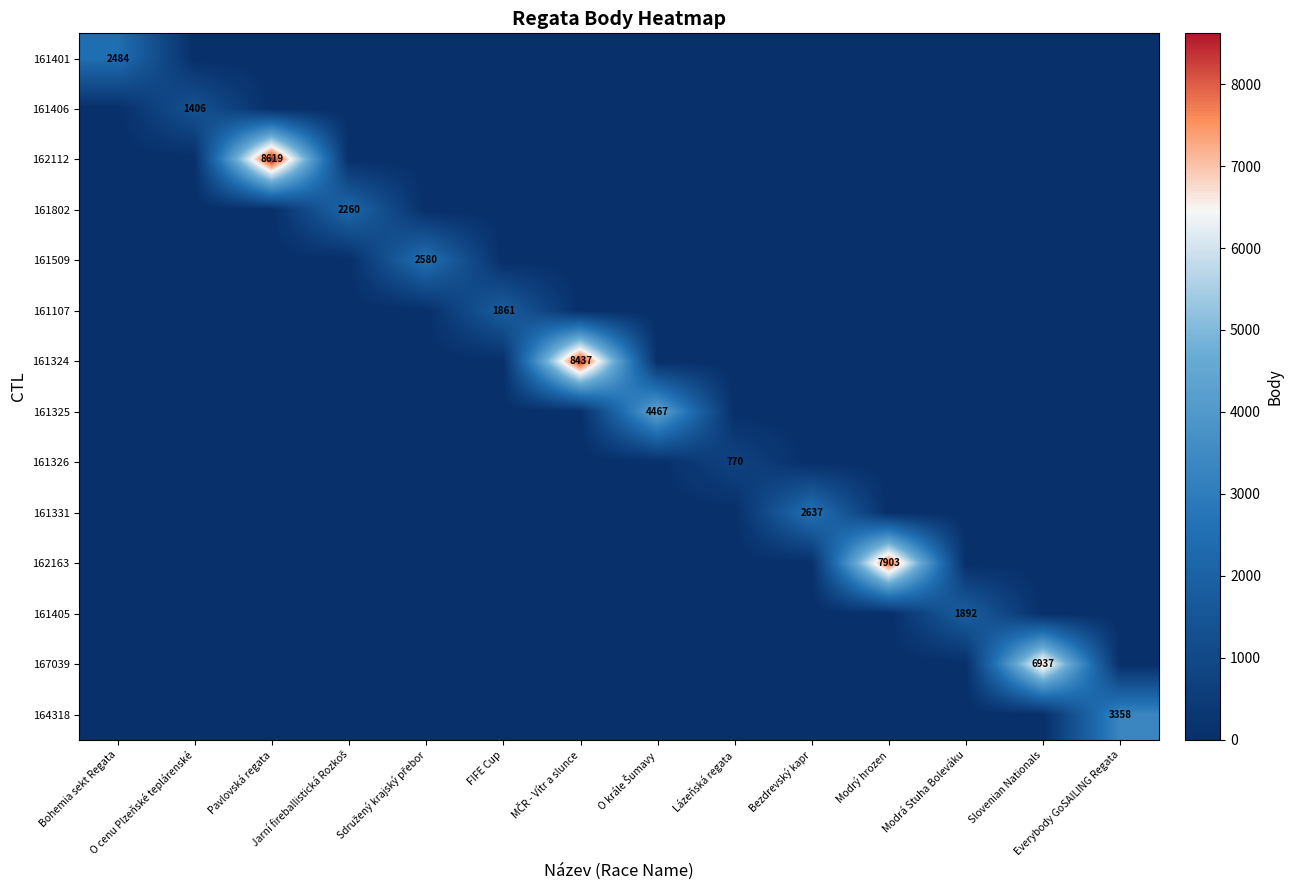

What is the total value across all series at O cenu Plzeňské teplárenské?

1406